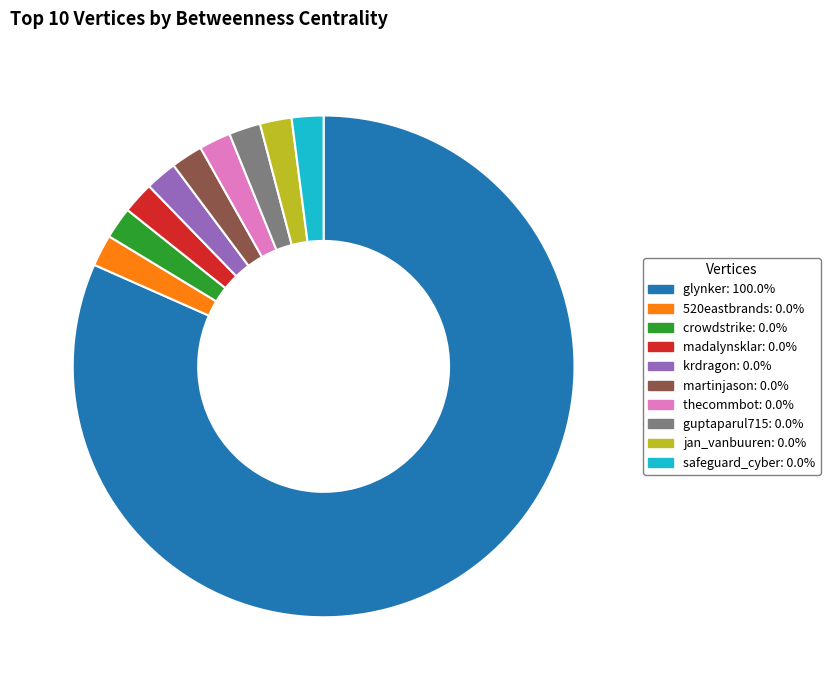

Which slice is the largest?

glynker